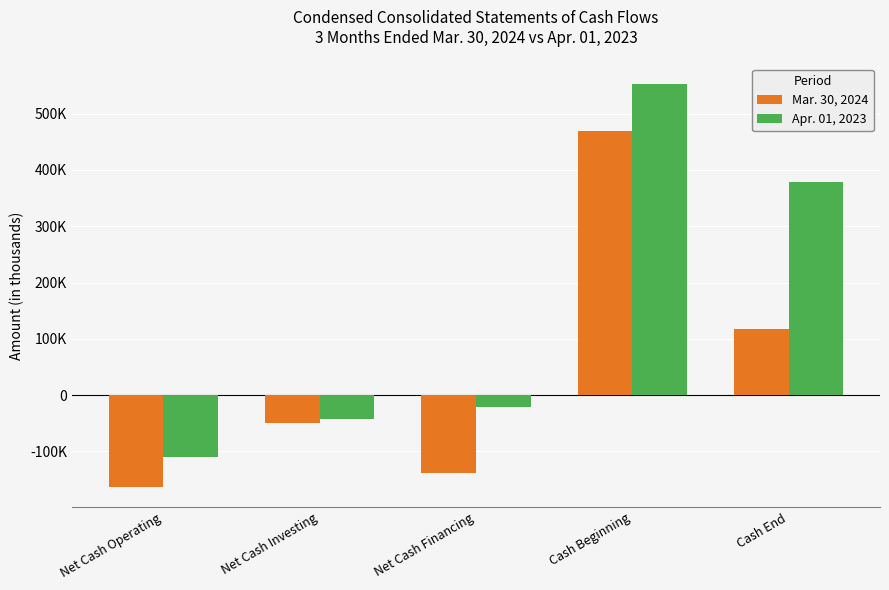

Which category has the highest value in the Apr. 01, 2023 series?

Cash Beginning